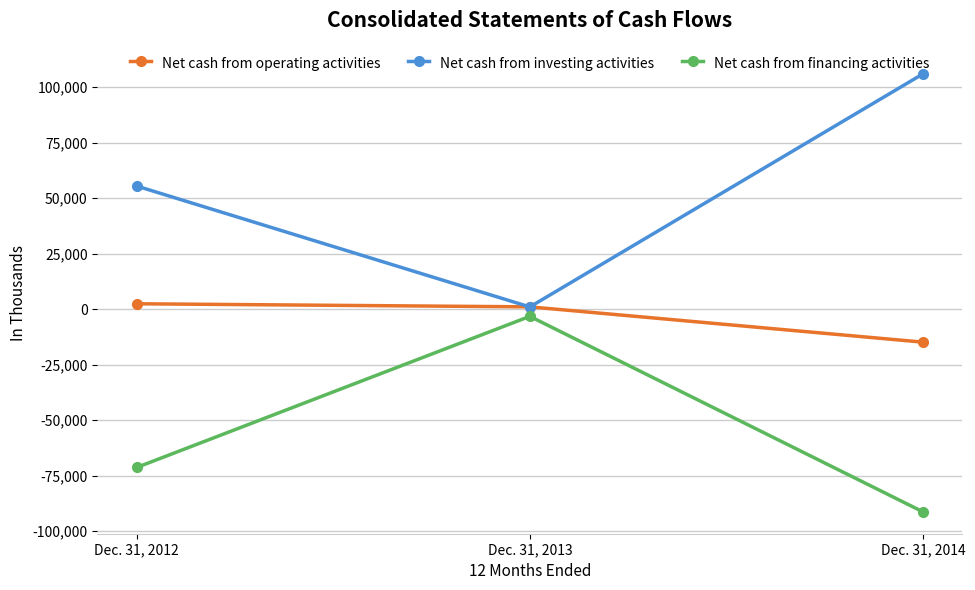

Rank the categories by Net cash from investing activities value from lowest to highest.

Dec. 31, 2013, Dec. 31, 2012, Dec. 31, 2014